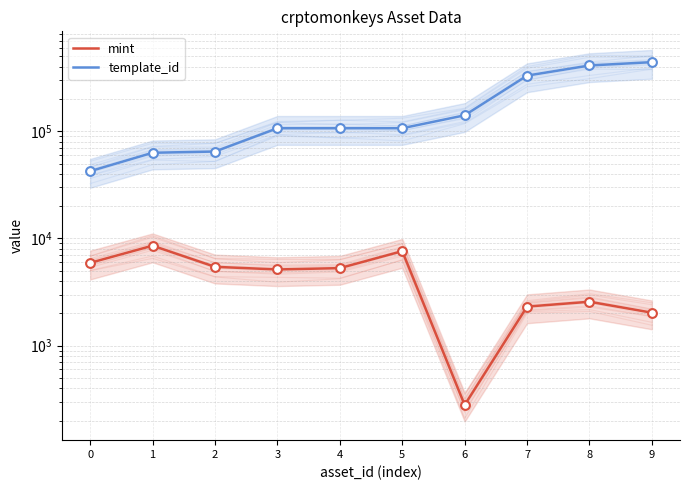

At how many categories does at least one series exceed 3592?

10